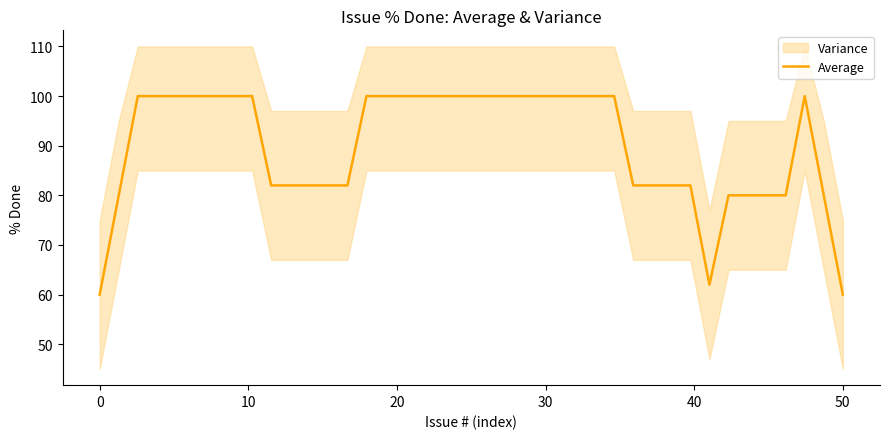

What is the minimum value for Average?

60